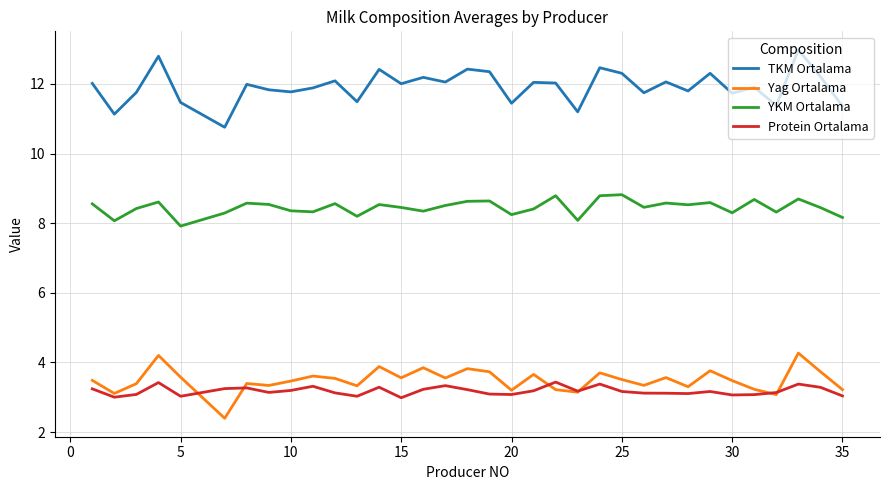

True or false: Protein Ortalama and YKM Ortalama intersect in this chart.

False